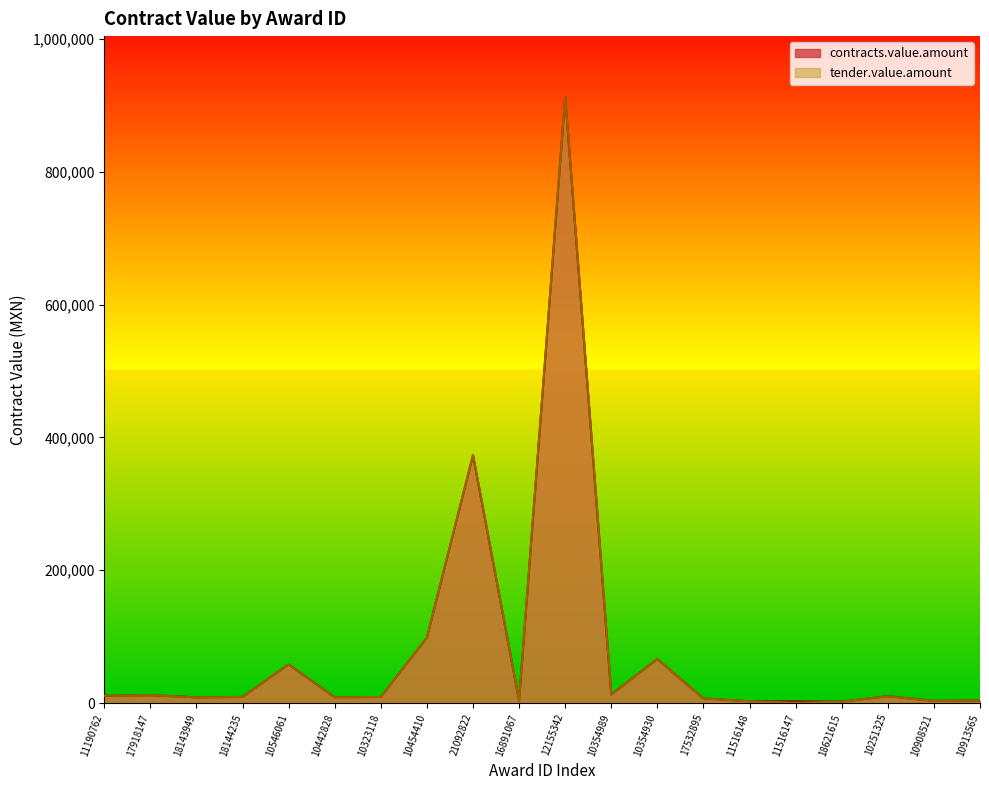

Which series has the largest total across all categories?

contracts.value.amount